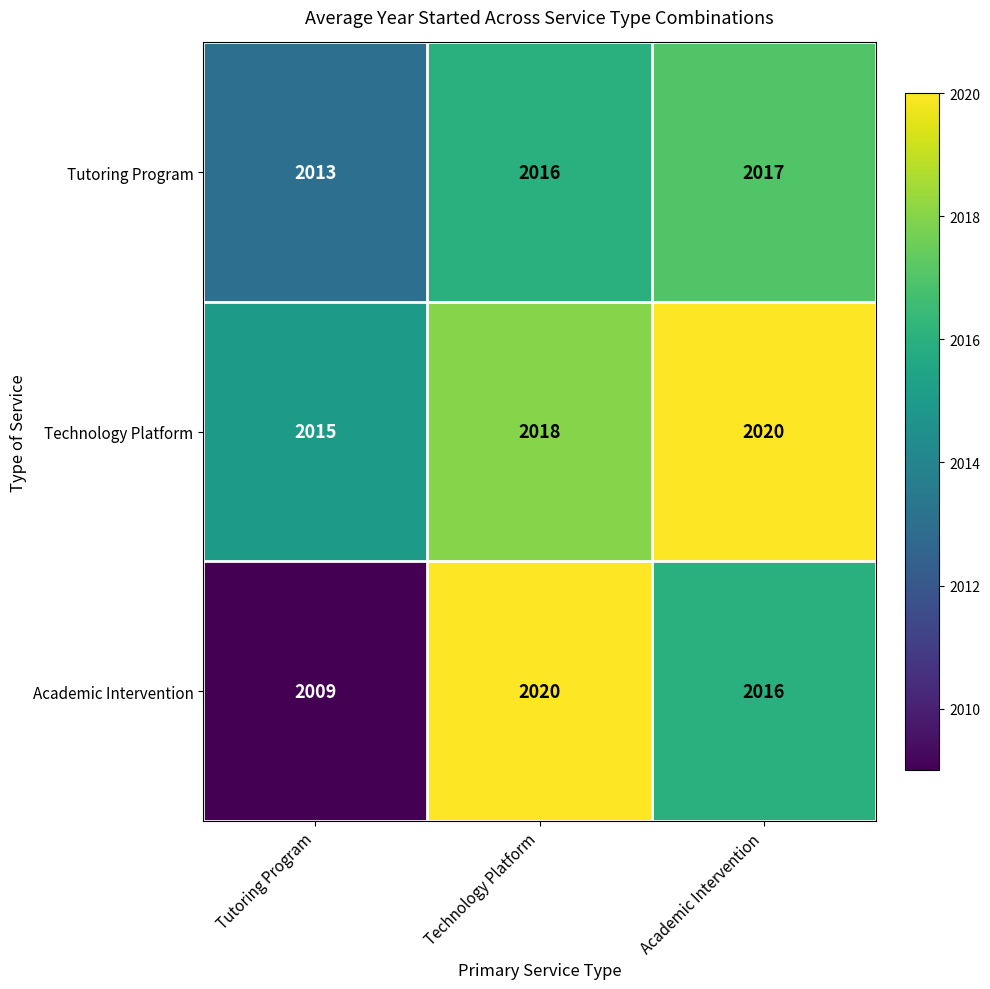

Rank the series at Tutoring Program from highest to lowest value.

Technology Platform, Tutoring Program, Academic Intervention